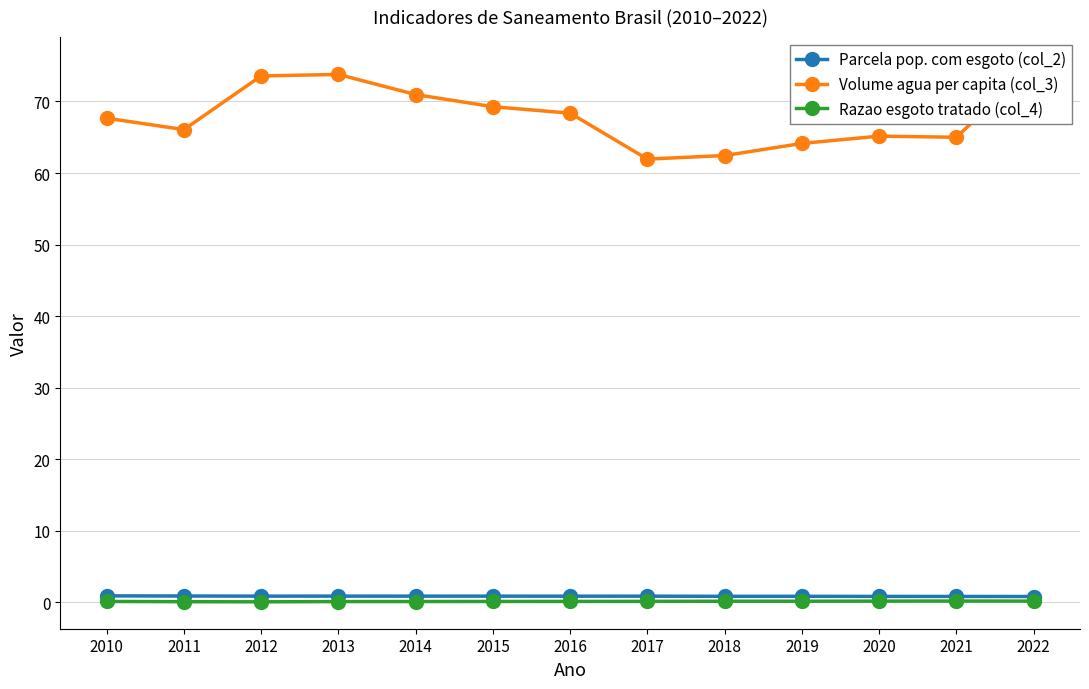

What are all the series names shown in the legend?

Parcela pop. com esgoto (col_2), Volume agua per capita (col_3), Razao esgoto tratado (col_4)